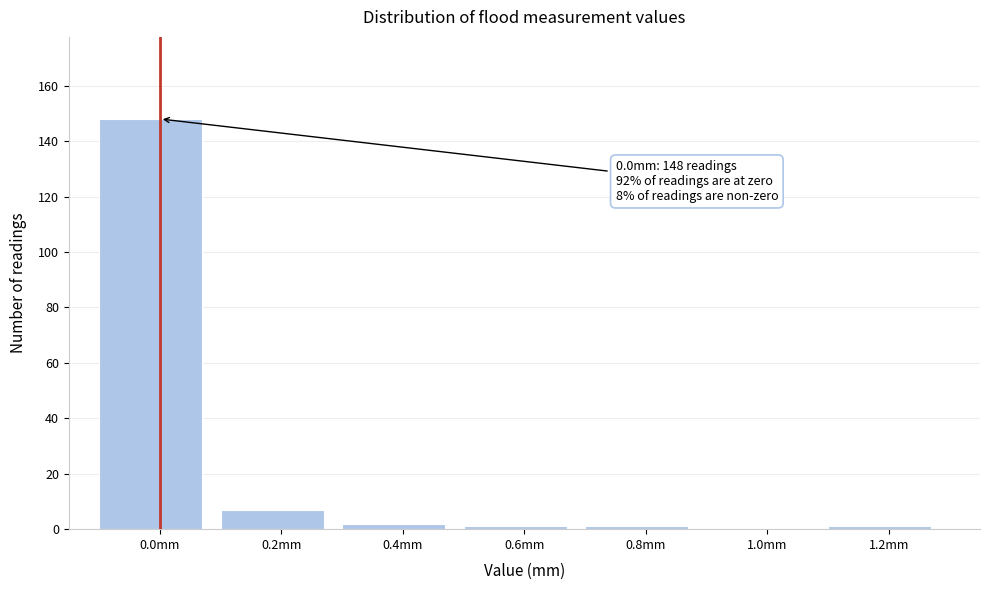

Reading left to right, list all the values displayed in this chart.

0.0mm=148	0.2mm=7	0.4mm=2	0.6mm=1	0.8mm=1	1.0mm=0	1.2mm=1